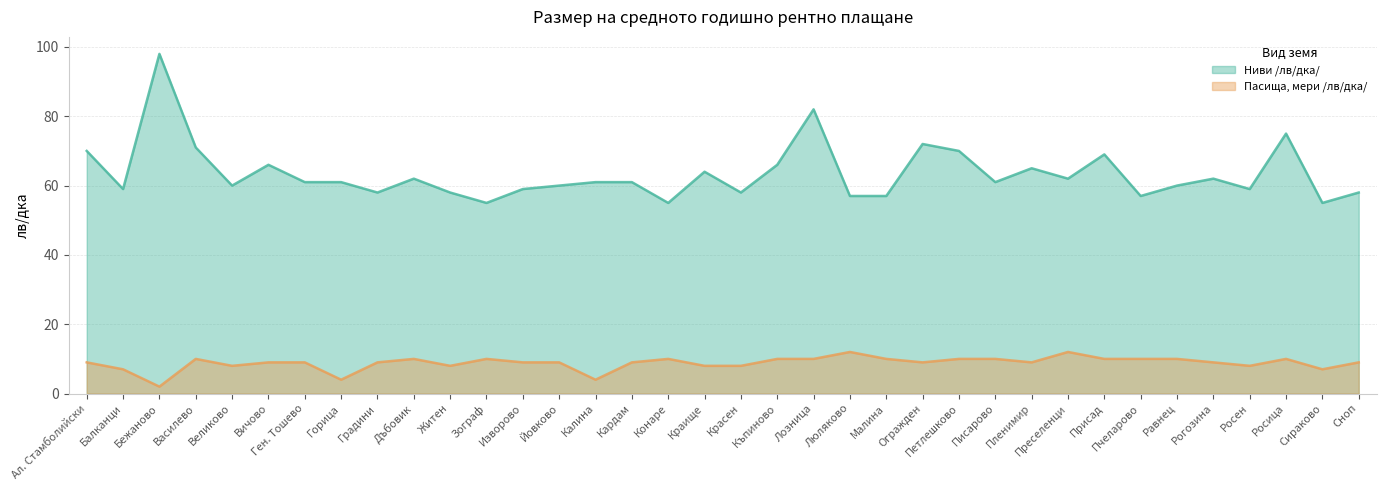

True or false: Пасища, мери /лв/дка/ and Ниви /лв/дка/ intersect in this chart.

False